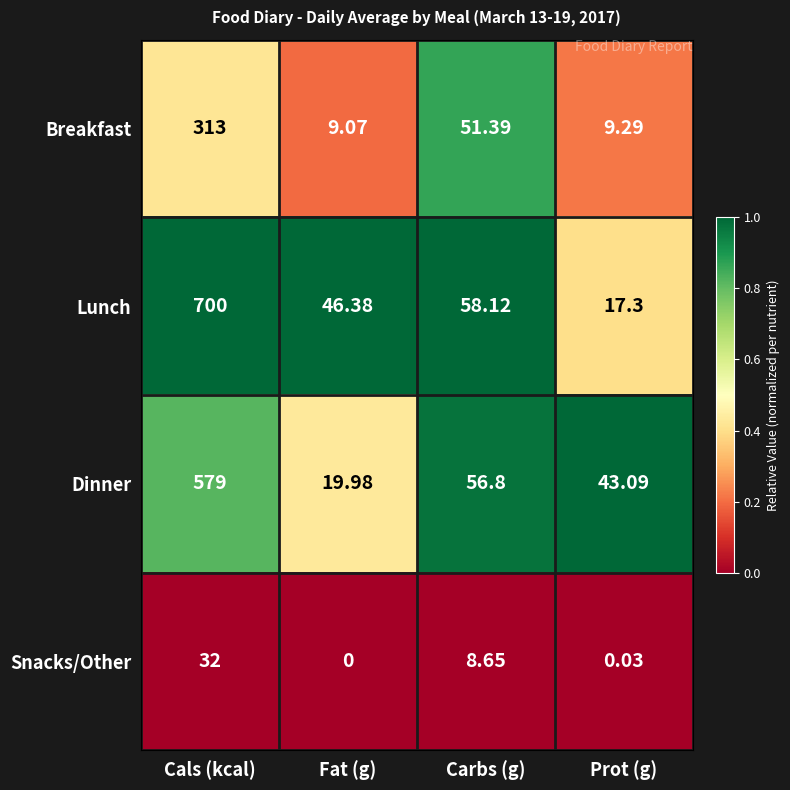

At Cals (kcal), list the series in order from smallest to largest.

Snacks/Other, Breakfast, Dinner, Lunch